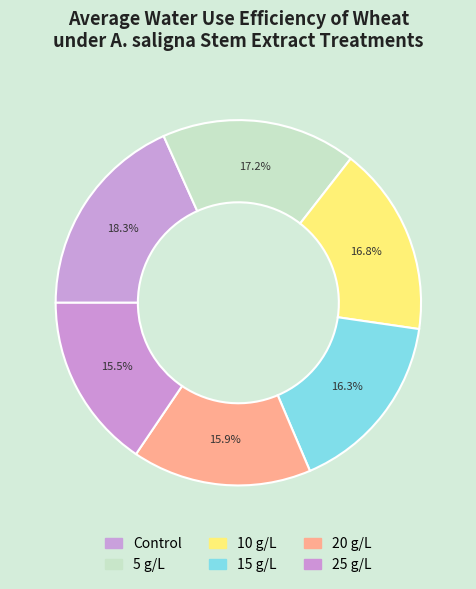

Between Control and 5 g/L, which is larger?

Control